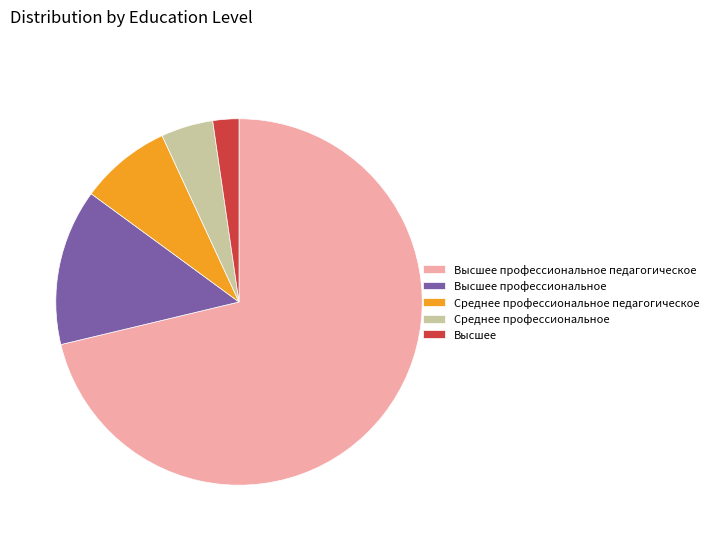

What is the ratio of the value at Высшее to the value at Среднее профессиональное педагогическое?

0.3